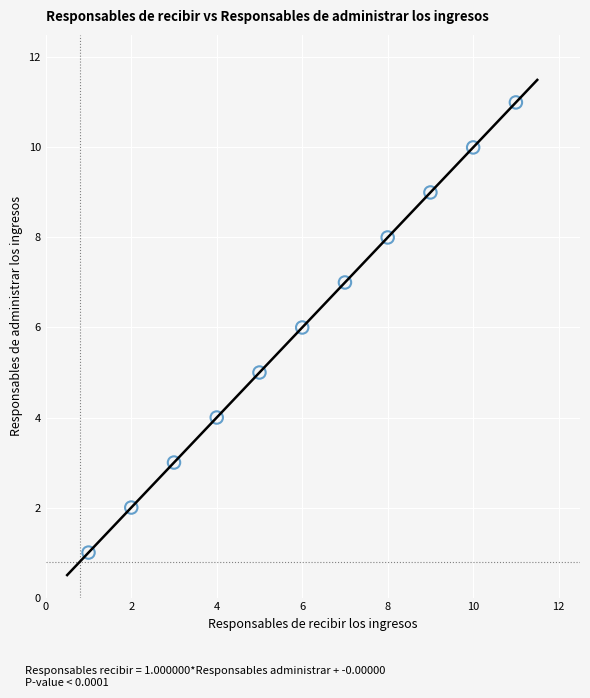

What is the average X value?

6